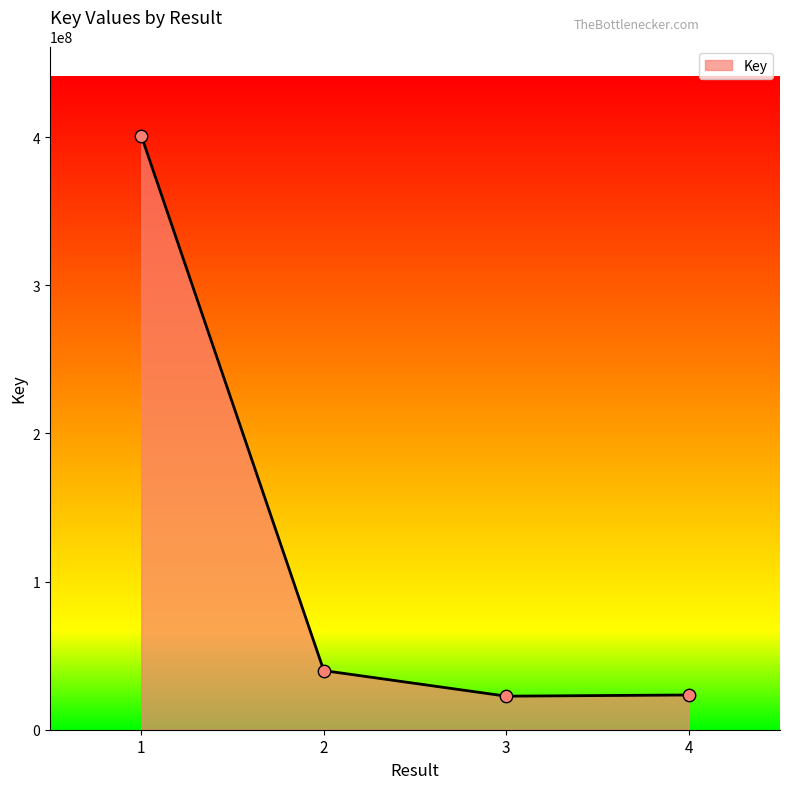

What is the change in value from 1 to 2?

-361035492